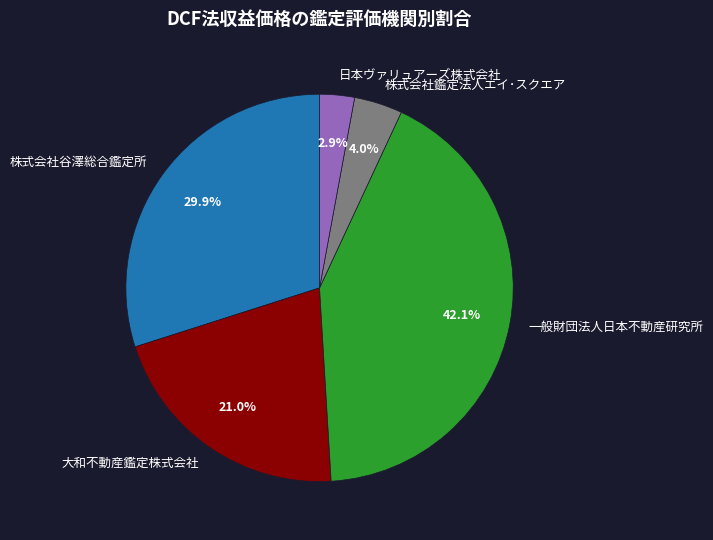

Rank the categories by value from highest to lowest.

一般財団法人日本不動産研究所, 株式会社谷澤総合鑑定所, 大和不動産鑑定株式会社, 株式会社鑑定法人エイ･スクエア, 日本ヴァリュアーズ株式会社